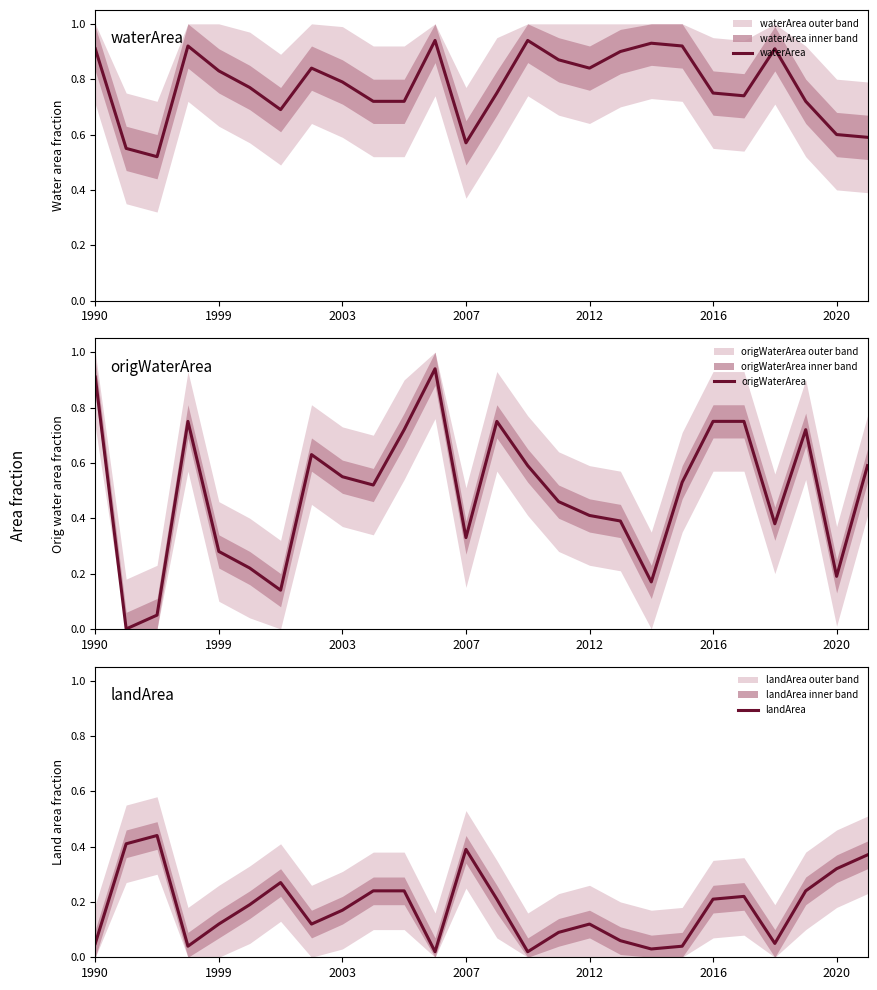

How many times do waterArea and origWaterArea cross each other?

1